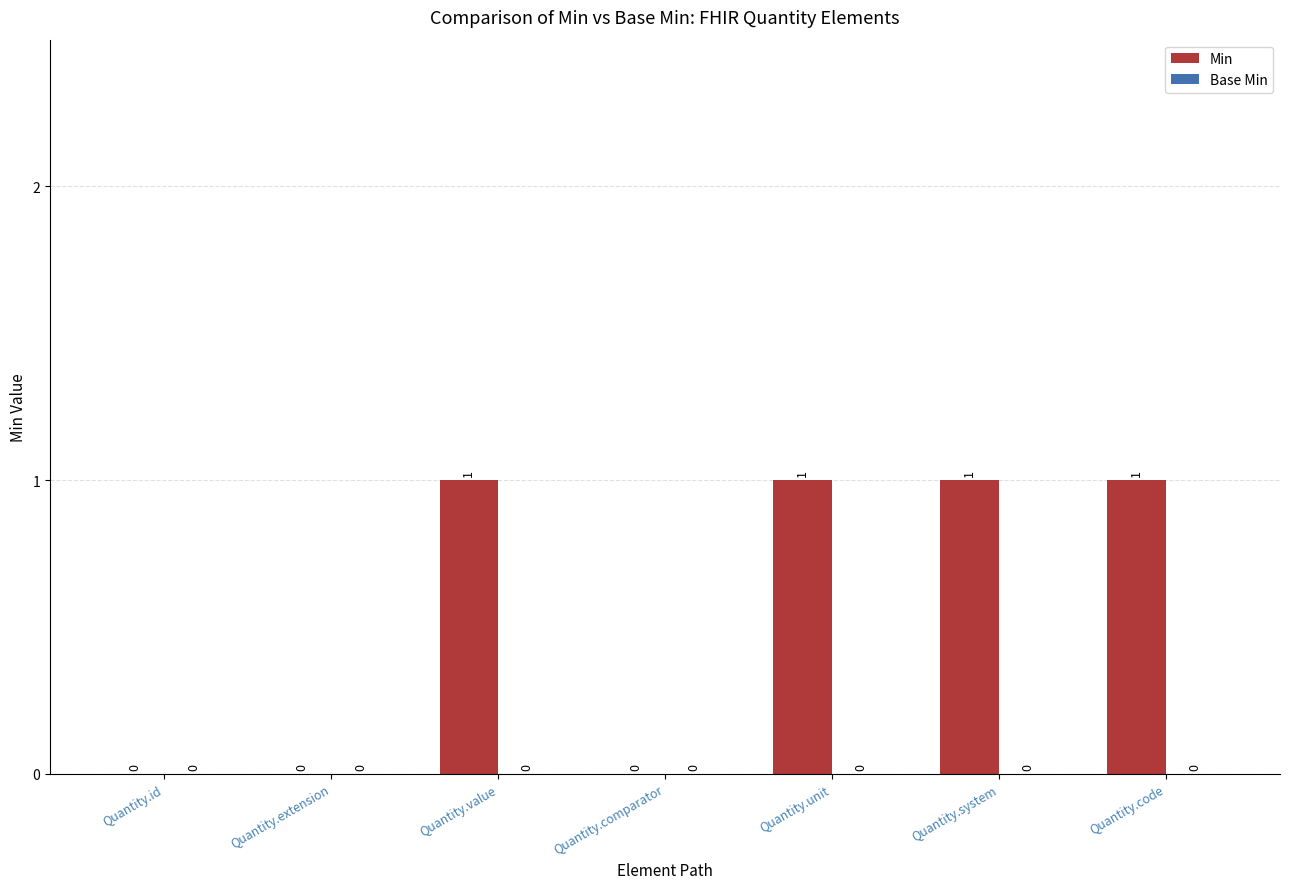

What is the sum of all values?

4